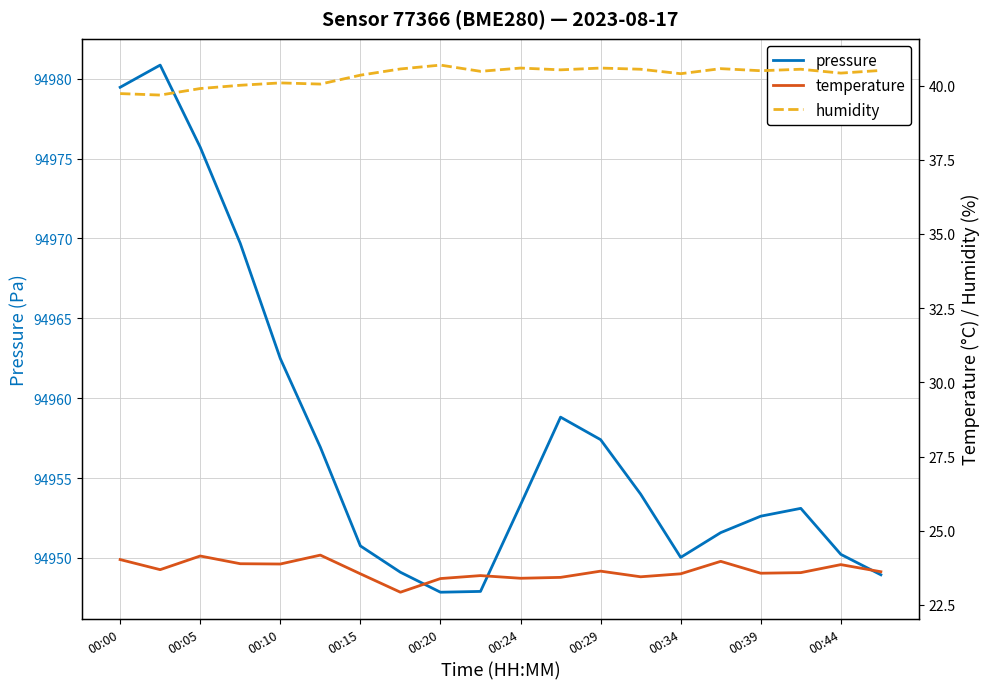

In temperature, how many points are lower than both neighbors (excluding endpoints)?

6